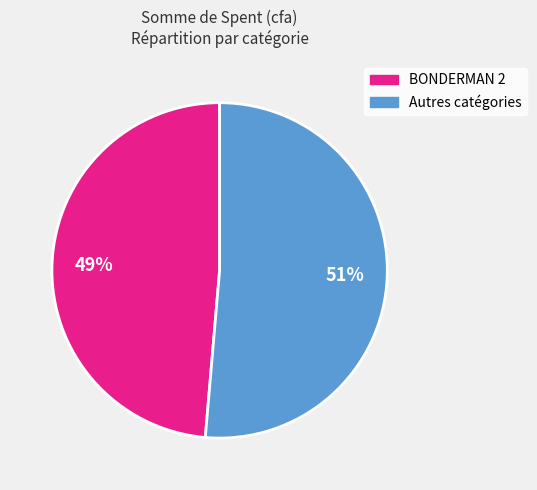

To the nearest percent, what is the average slice percentage?

50%